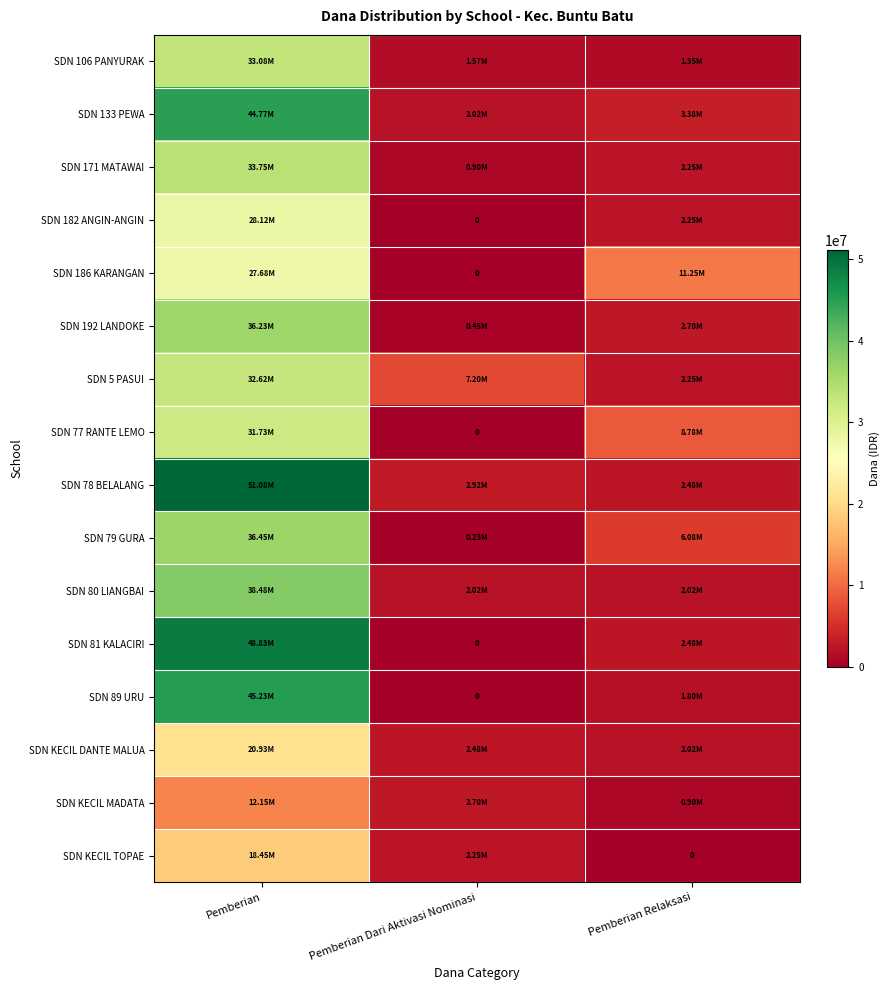

Is it true that SDN 81 KALACIRI equals 1387952 at Pemberian Relaksasi?

False